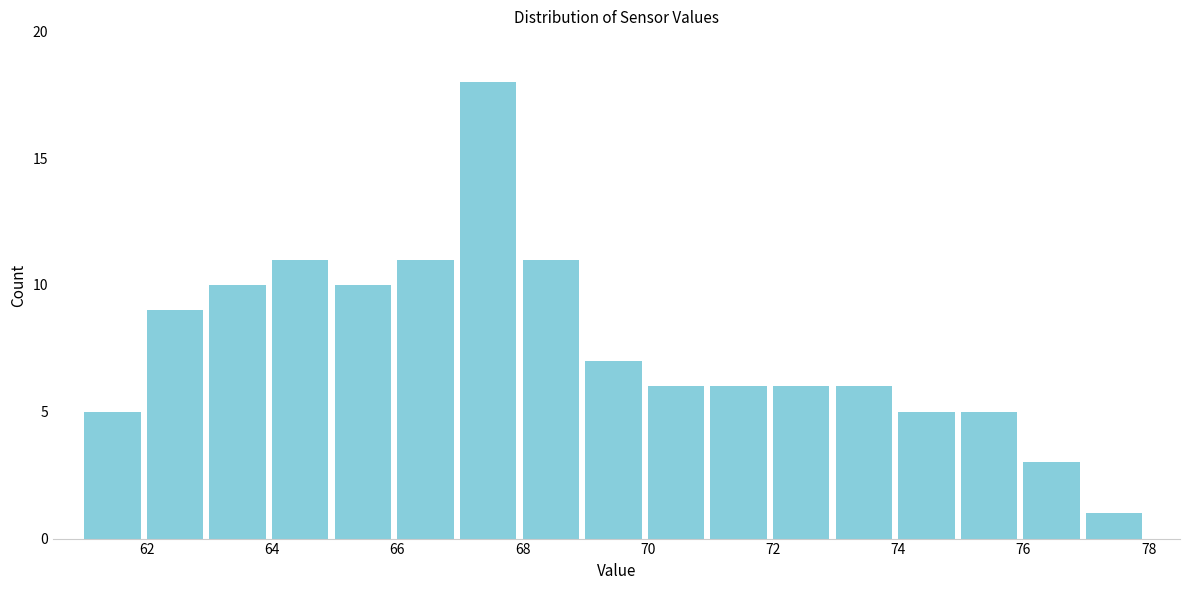

Reading left to right, list every bar in this chart as the range it spans on the x-axis followed by its height. The values are not printed on the chart, so give them approximately, as read against the axis.

61 to 62: 5
62 to 63: 9
63 to 64: 10
64 to 65: 11
65 to 66: 10
66 to 67: 11
67 to 68: 18
68 to 69: 11
69 to 70: 7
70 to 71: 6
71 to 72: 6
72 to 73: 6
73 to 74: 6
74 to 75: 5
75 to 76: 5
76 to 77: 3
77 to 78: 1